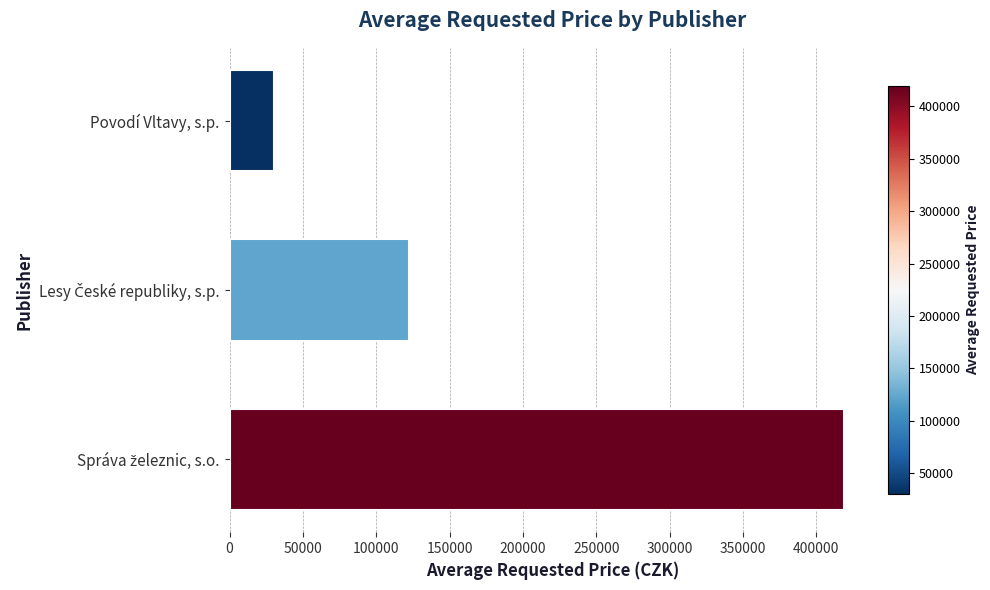

Reading top to bottom, transcribe all the data shown in this chart.

30521.5	122026.0	419000.0